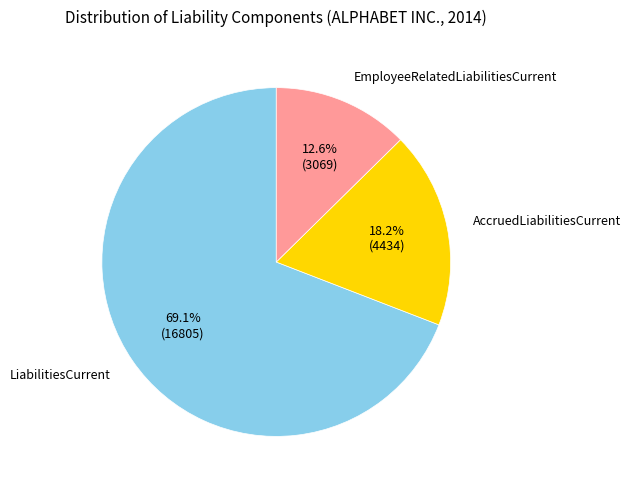

Is there a majority slice in this chart?

Yes